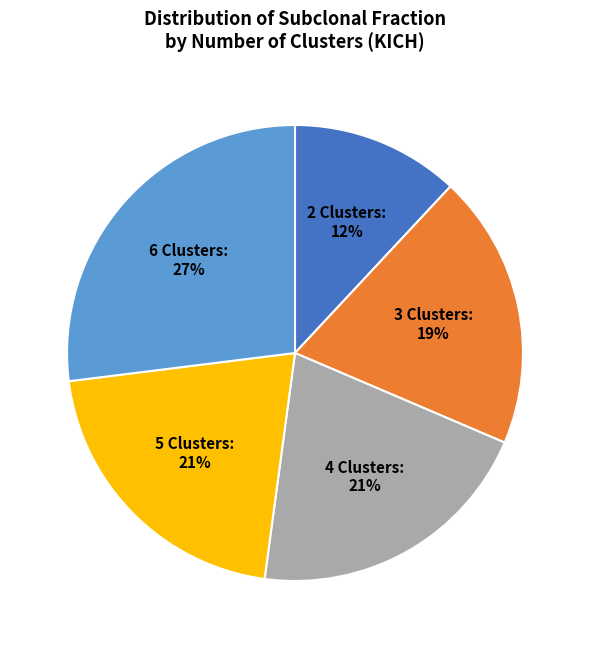

To the nearest percent, what is the difference between the largest and smallest slice percentages?

15%